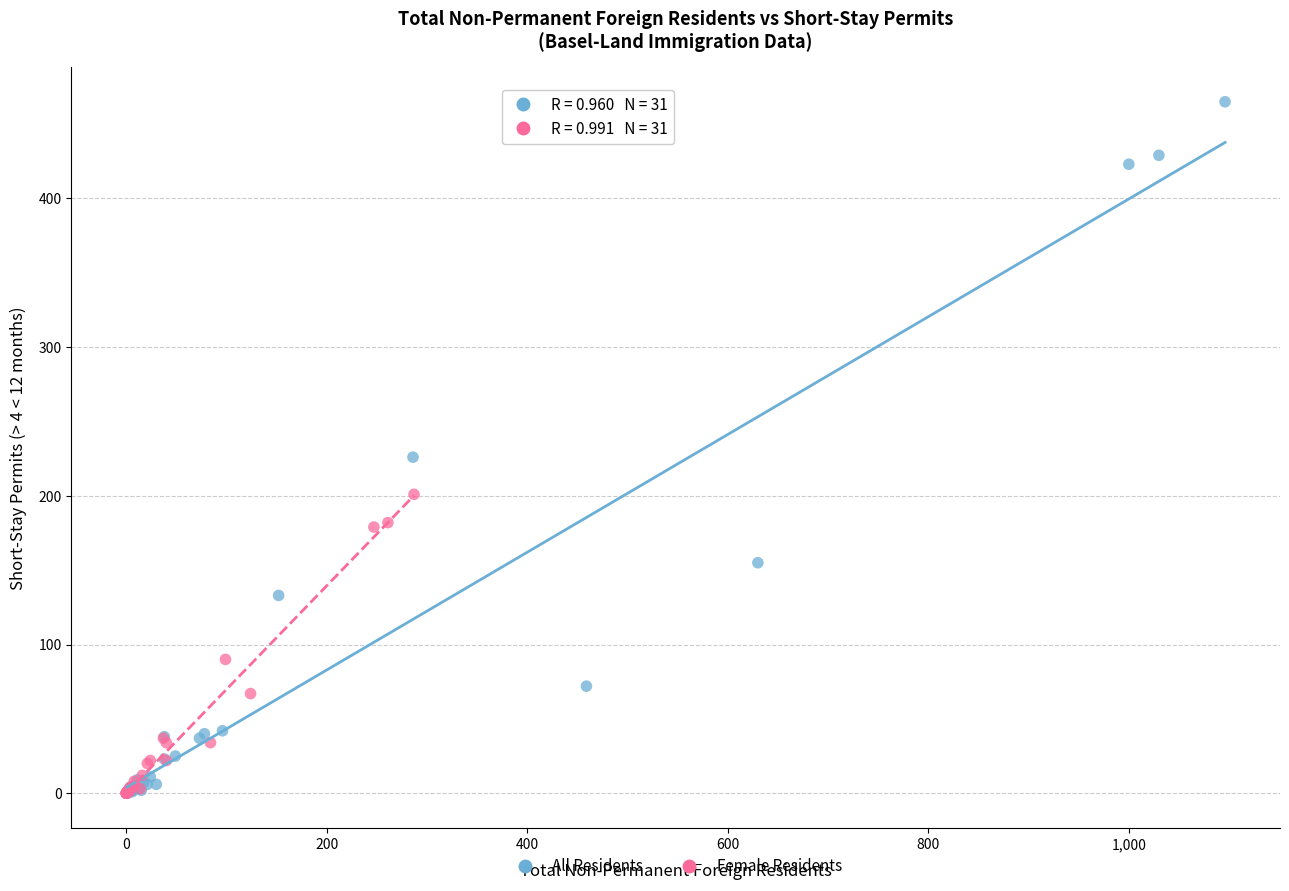

Which series has the widest spread of Y values?

All Residents